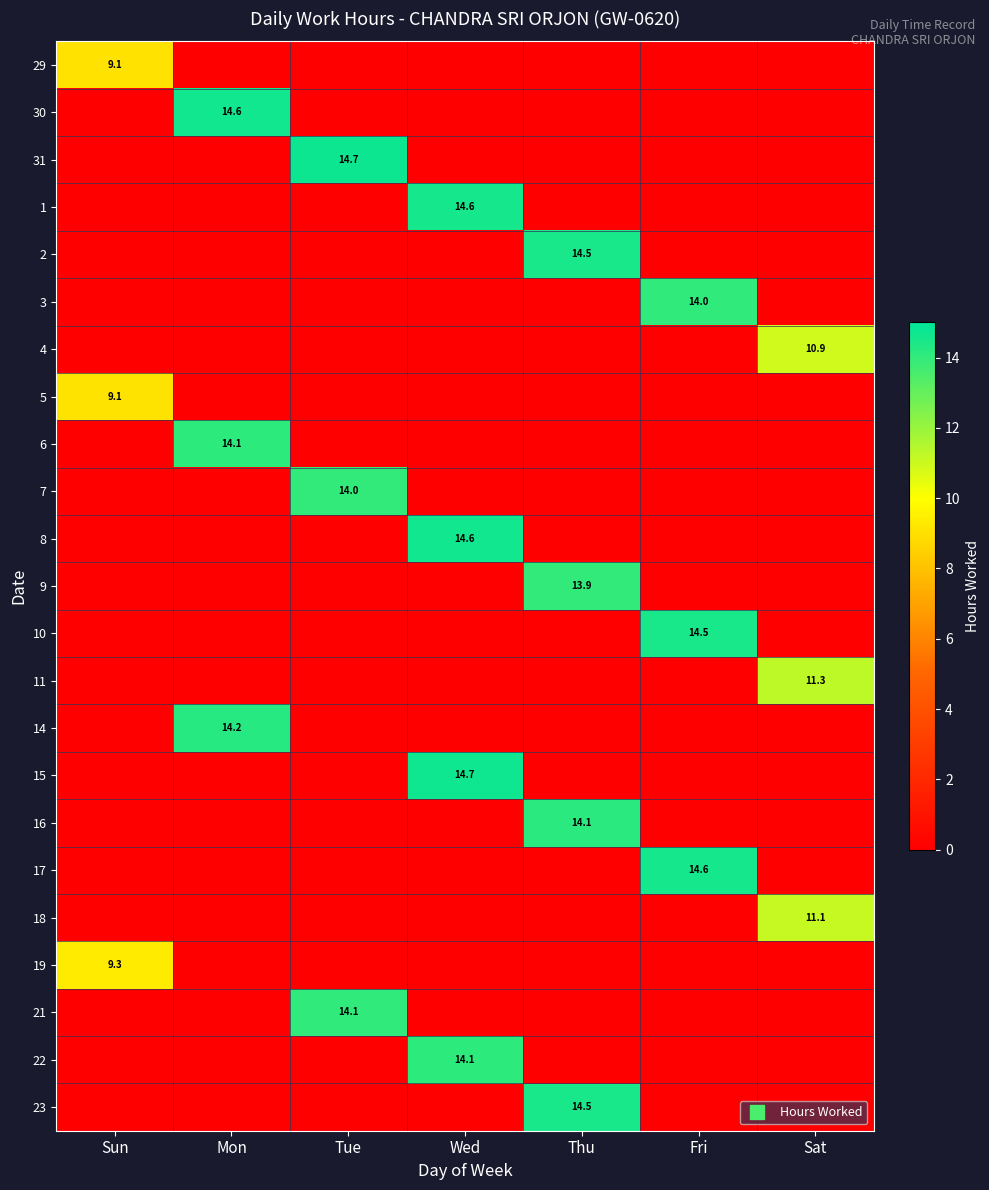

At how many categories does at least one series exceed 2?

7